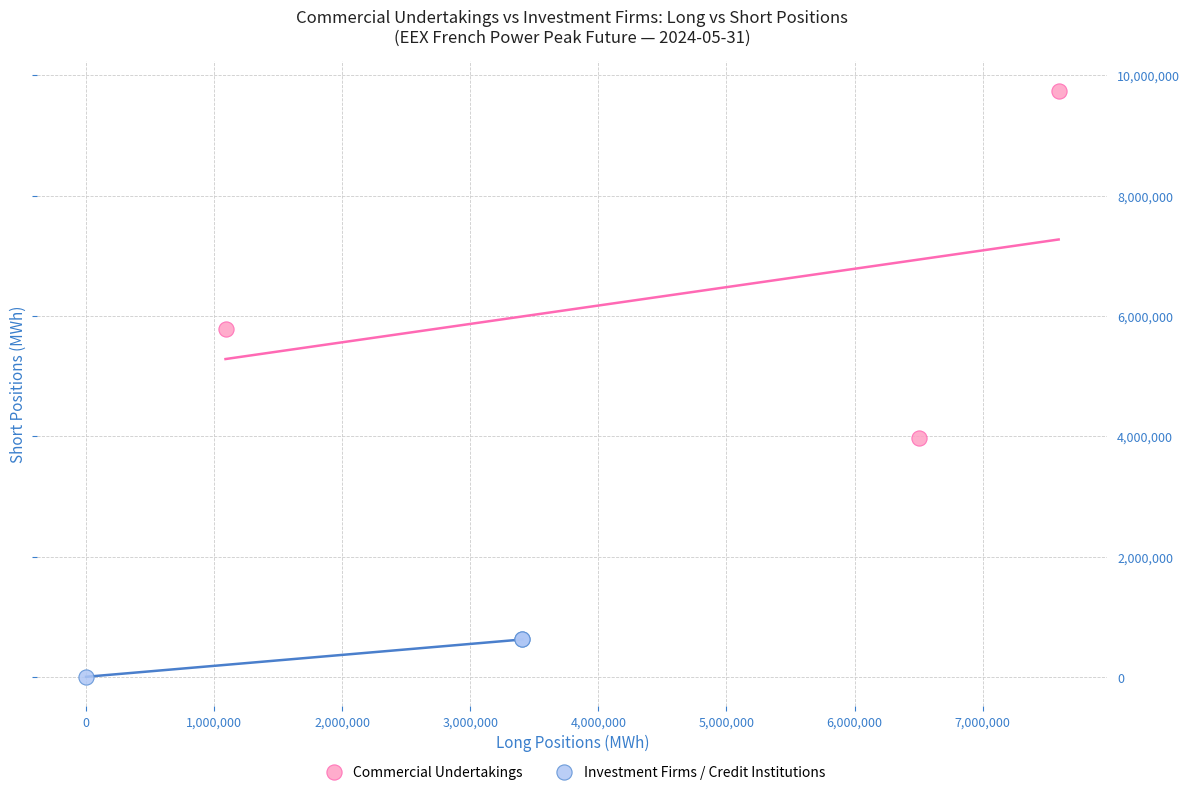

Which series has the widest spread of Y values?

Commercial Undertakings